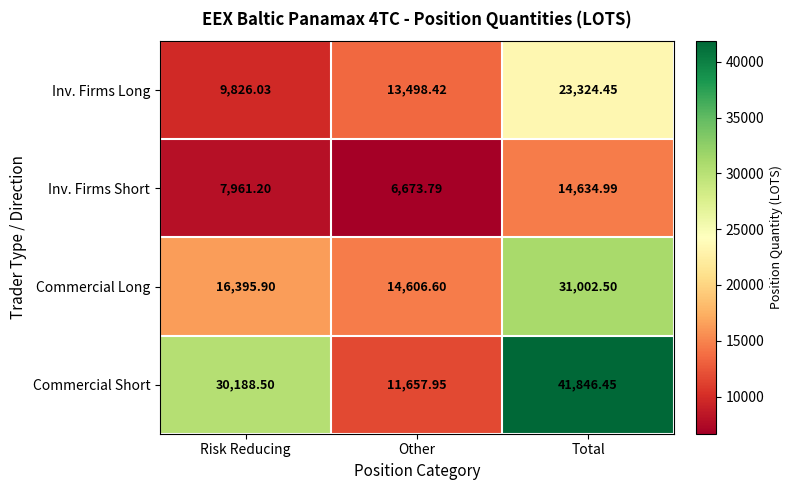

Which series has the largest total across all categories?

Commercial Short